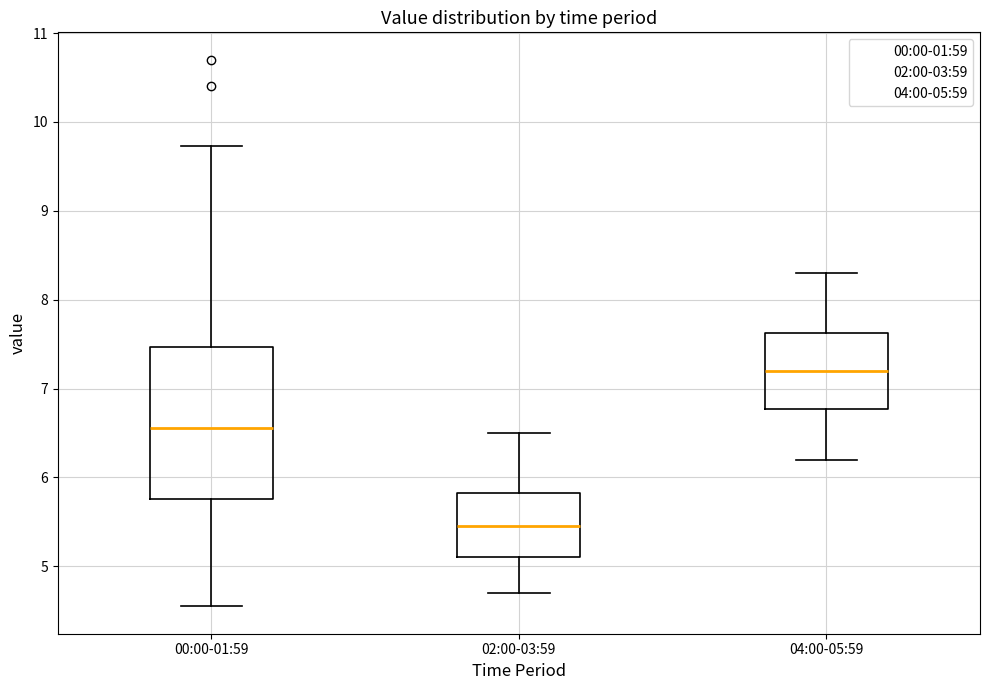

Where is the upper edge of the box for 04:00-05:59 on the y-axis? The values are not printed on the chart, so give them approximately, as read against the axis.

7.6